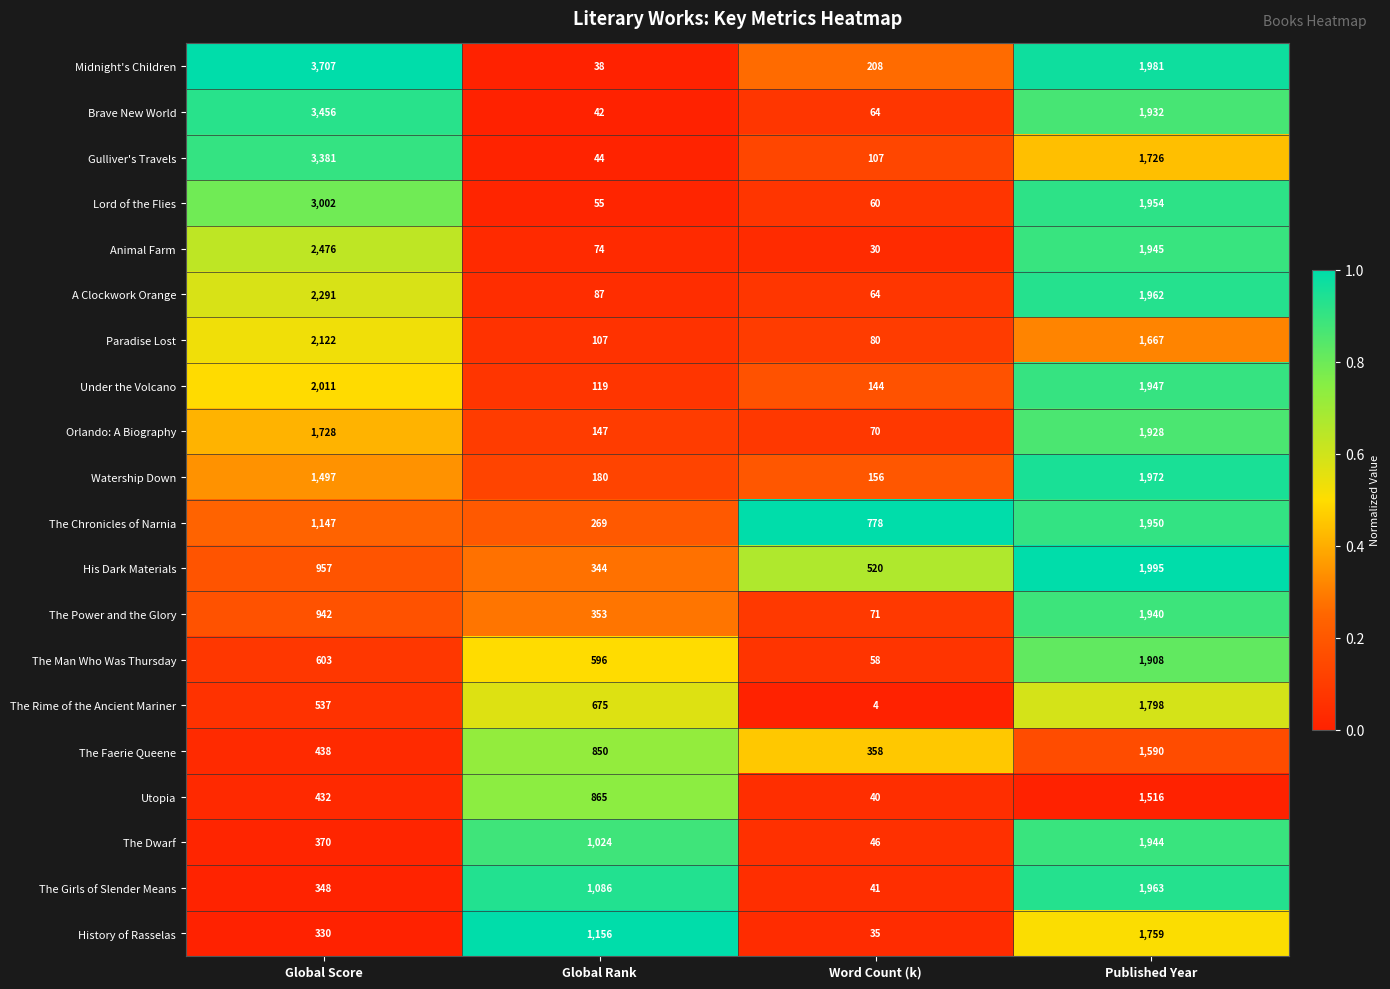

What is the difference between the second highest and minimum values in the Watership Down series?

1341